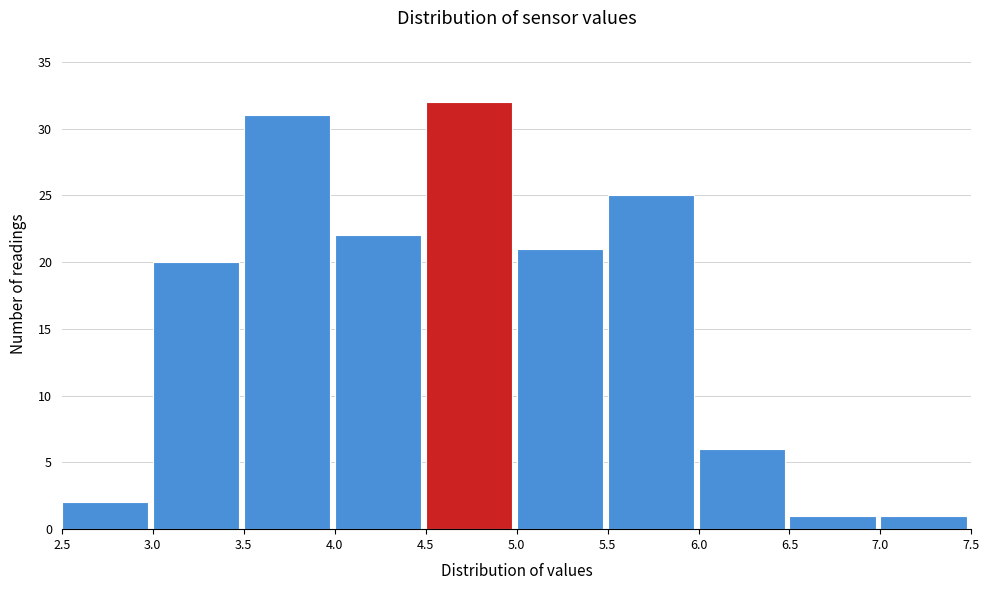

Reading left to right, transcribe this chart: for each bar, give the range it covers on the x-axis and its height. The values are not printed on the chart, so give them approximately, as read against the axis.

2.5 to 3.0: 2
3.0 to 3.5: 20
3.5 to 4.0: 31
4.0 to 4.5: 22
4.5 to 5.0: 32
5.0 to 5.5: 21
5.5 to 6.0: 25
6.0 to 6.5: 6
6.5 to 7.0: 1
7.0 to 7.5: 1